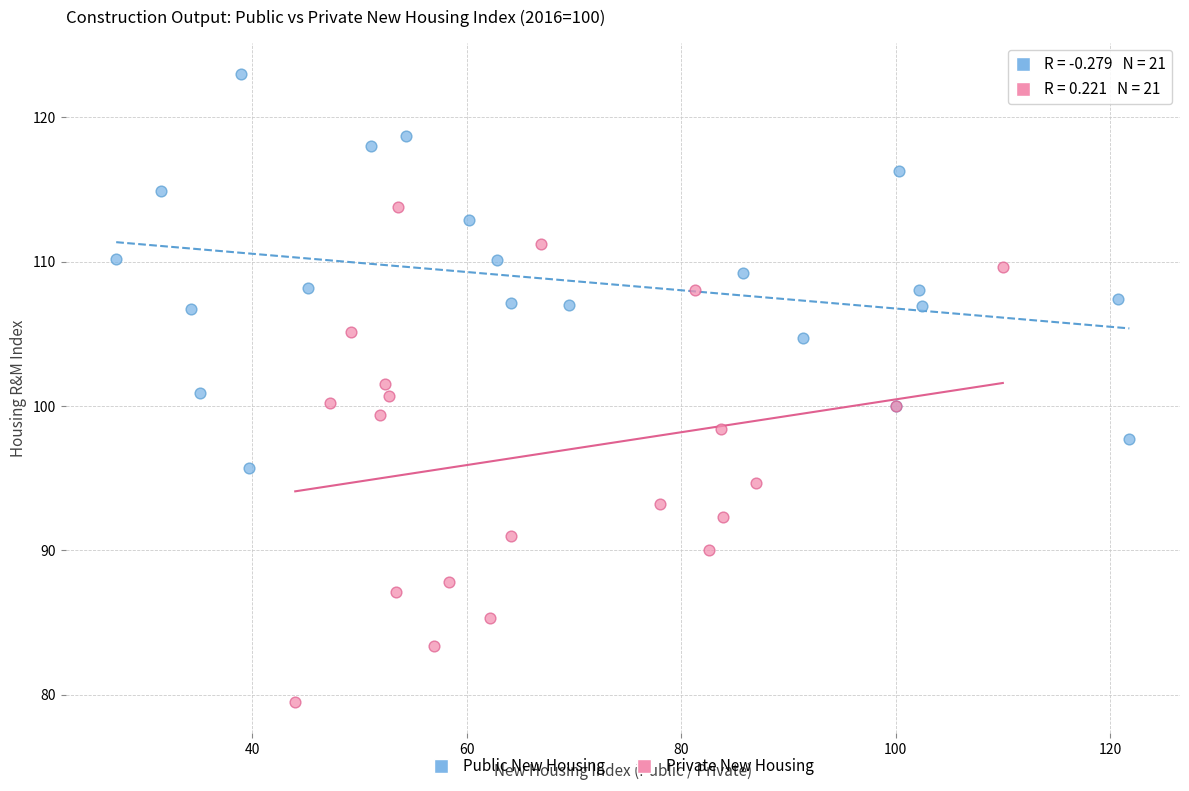

Which series has the largest Y range (max minus min)?

Private New Housing